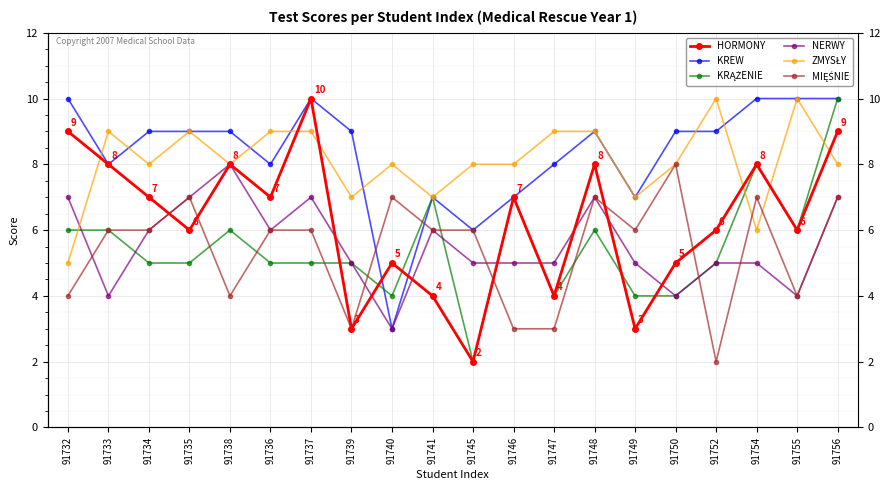

Count the number of categories in the chart.

20